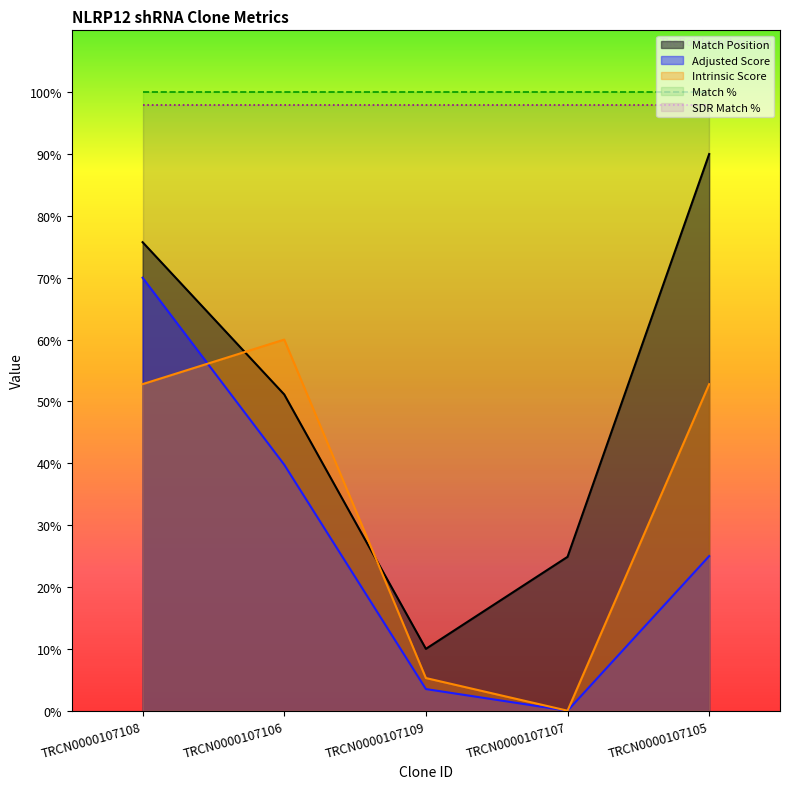

Rank the series by their maximum value, from lowest to highest.

Intrinsic Score, Adjusted Score, Match Position, SDR Match %, Match %